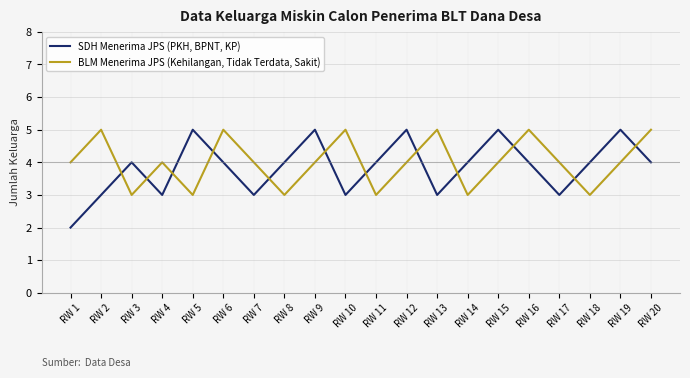

How many lines are shown in the chart?

2